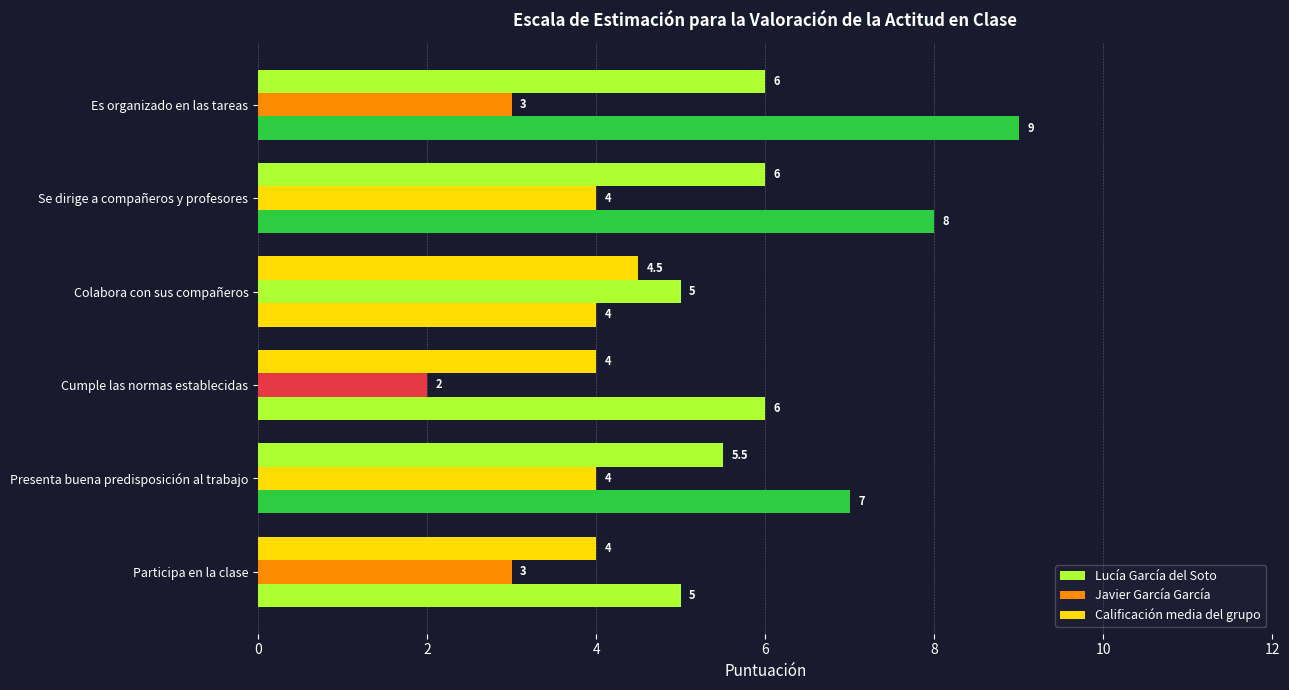

How many data points does each series have?

6